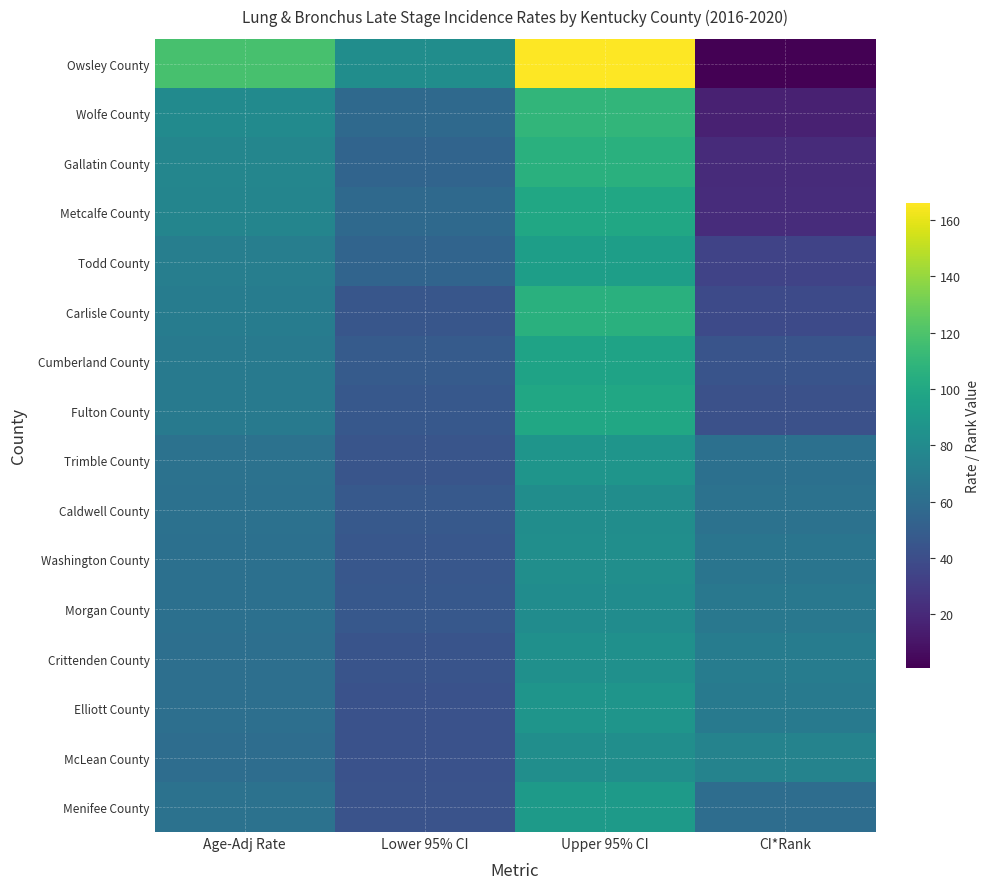

Reading right to left, transcribe all the data shown in this chart.

Owsley County: CI*Rank=1.0	Upper 95% CI=166.0	Lower 95% CI=82.2	Age-Adj Rate=118.1
Wolfe County: CI*Rank=16.0	Upper 95% CI=109.7	Lower 95% CI=57.4	Age-Adj Rate=80.0
Gallatin County: CI*Rank=21.0	Upper 95% CI=105.8	Lower 95% CI=54.3	Age-Adj Rate=76.7
Metcalfe County: CI*Rank=22.0	Upper 95% CI=99.5	Lower 95% CI=57.3	Age-Adj Rate=75.9
Todd County: CI*Rank=34.0	Upper 95% CI=93.3	Lower 95% CI=53.9	Age-Adj Rate=71.4
Carlisle County: CI*Rank=38.0	Upper 95% CI=105.5	Lower 95% CI=45.4	Age-Adj Rate=70.1
Cumberland County: CI*Rank=44.0	Upper 95% CI=96.8	Lower 95% CI=48.3	Age-Adj Rate=68.8
Fulton County: CI*Rank=42.0	Upper 95% CI=99.4	Lower 95% CI=46.7	Age-Adj Rate=68.8
Trimble County: CI*Rank=62.0	Upper 95% CI=87.2	Lower 95% CI=44.6	Age-Adj Rate=62.9
Caldwell County: CI*Rank=63.0	Upper 95% CI=82.1	Lower 95% CI=47.2	Age-Adj Rate=62.6
Washington County: CI*Rank=65.0	Upper 95% CI=82.8	Lower 95% CI=45.7	Age-Adj Rate=62.0
Morgan County: CI*Rank=67.0	Upper 95% CI=81.0	Lower 95% CI=46.5	Age-Adj Rate=61.7
Crittenden County: CI*Rank=70.0	Upper 95% CI=84.0	Lower 95% CI=43.7	Age-Adj Rate=61.0
Elliott County: CI*Rank=69.0	Upper 95% CI=87.2	Lower 95% CI=42.4	Age-Adj Rate=61.3
McLean County: CI*Rank=75.0	Upper 95% CI=82.7	Lower 95% CI=42.6	Age-Adj Rate=59.8
Menifee County: CI*Rank=60.0	Upper 95% CI=91.1	Lower 95% CI=43.2	Age-Adj Rate=63.1